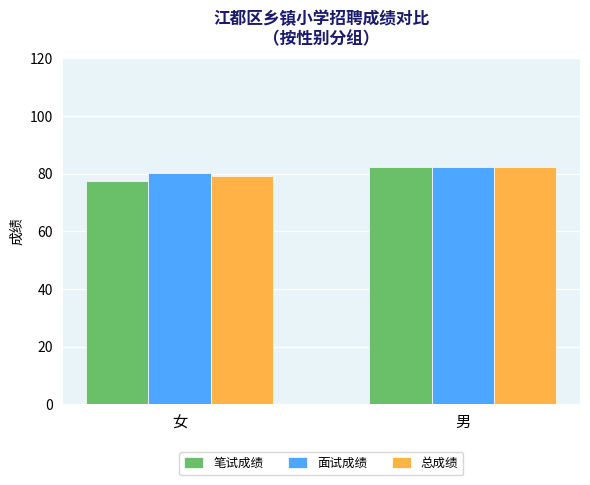

What is the approximate value of 面试成绩 at 男?

82.5